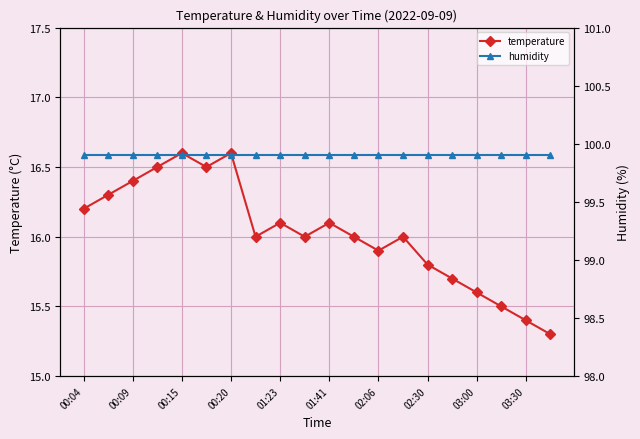

Reading left to right, extract all data points from this chart.

temperature: 16.2	16.3	16.4	16.5	16.6	16.5	16.6	16.0	16.1	16.0	16.1	16.0	15.9	16.0	15.8	15.7	15.6	15.5	15.4	15.3
humidity: 99.9	99.9	99.9	99.9	99.9	99.9	99.9	99.9	99.9	99.9	99.9	99.9	99.9	99.9	99.9	99.9	99.9	99.9	99.9	99.9